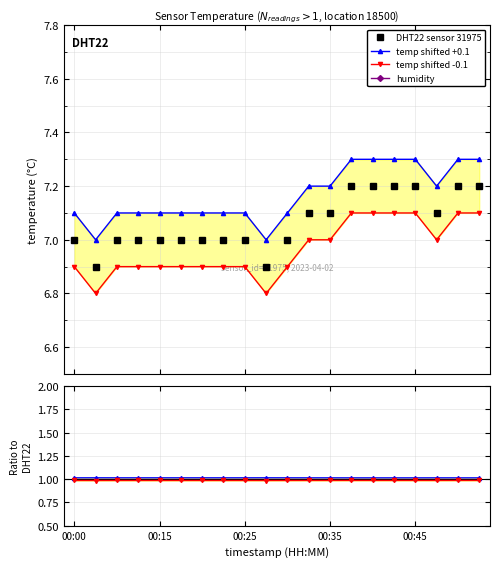

Reading left to right, what are all the values shown in this chart?

DHT22 sensor 31975: 7.0	6.9	7.0	7.0	7.0	7.0	7.0	7.0	7.0	6.9	7.0	7.1	7.1	7.2	7.2	7.2	7.2	7.1	7.2	7.2
temp shifted +0.1: 1.0	1.0	1.0	1.0	1.0	1.0	1.0	1.0	1.0	1.0	1.0	1.0	1.0	1.0	1.0	1.0	1.0	1.0	1.0	1.0
temp shifted -0.1: 1.0	1.0	1.0	1.0	1.0	1.0	1.0	1.0	1.0	1.0	1.0	1.0	1.0	1.0	1.0	1.0	1.0	1.0	1.0	1.0
humidity: 0.1	0.1	0.1	0.1	0.1	0.1	0.1	0.1	0.1	0.1	0.1	0.1	0.1	0.1	0.1	0.1	0.1	0.1	0.1	0.1